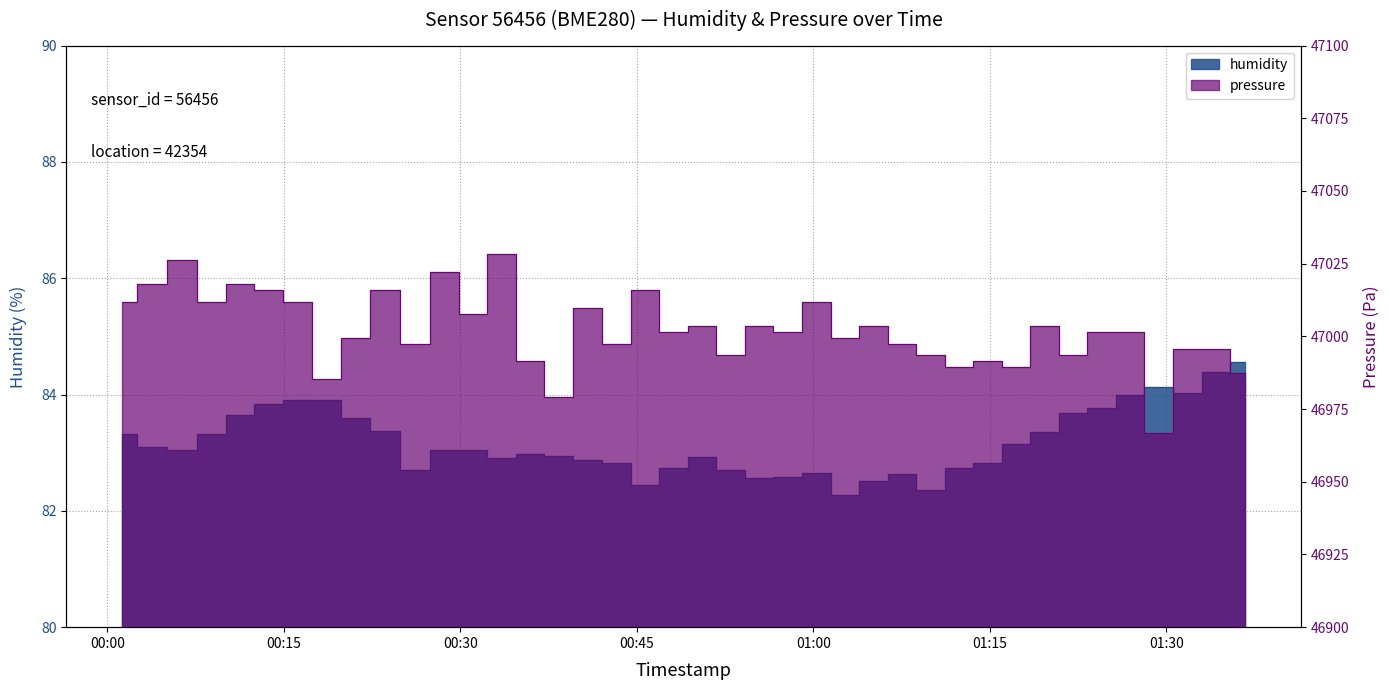

Reading right to left, transcribe all the data shown in this chart.

humidity: 84.6	84.4	84.0	84.1	84.0	83.8	83.7	83.3	83.2	82.8	82.7	82.3	82.6	82.5	82.3	82.7	82.6	82.6	82.7	82.9	82.7	82.5	82.8	82.9	82.9	83.0	82.9	83.0	83.0	82.7	83.4	83.6	83.9	83.9	83.8	83.6	83.3	83.0	83.1	83.3
pressure: 46987.3	46995.5	46995.5	46966.8	47001.7	47001.7	46993.4	47003.7	46989.3	46991.4	46989.3	46993.4	46997.5	47003.7	46999.6	47011.9	47001.7	47003.7	46993.4	47003.7	47001.7	47016.0	46997.5	47009.8	46979.1	46991.4	47028.3	47007.8	47022.2	46997.5	47016.0	46999.6	46985.2	47011.9	47016.0	47018.1	47011.9	47026.3	47018.1	47011.9